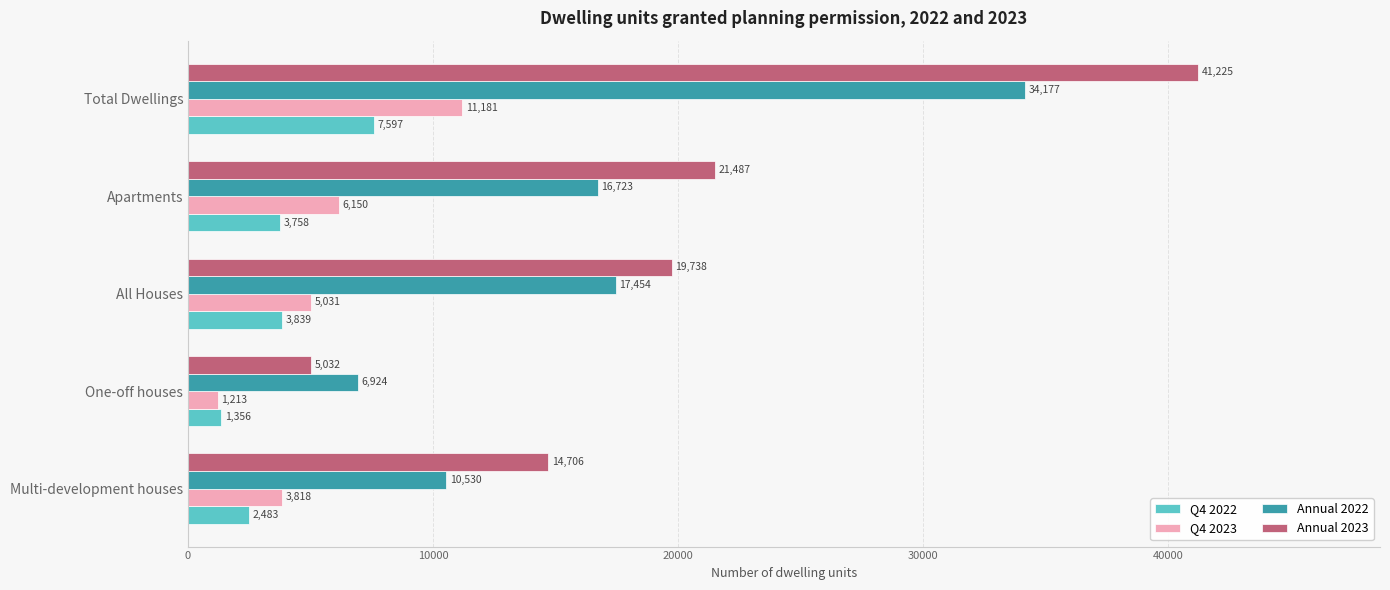

What is the difference between the Annual 2023 values at One-off houses and Apartments?

16455